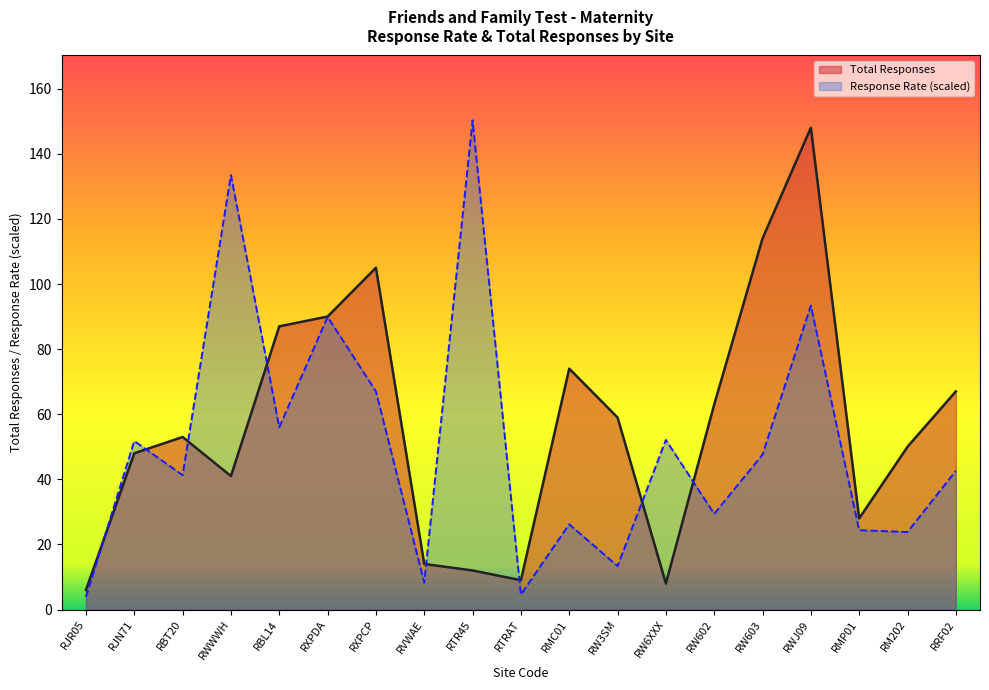

The Total Responses series shows 90.0 at RXPDA. True or false?

True